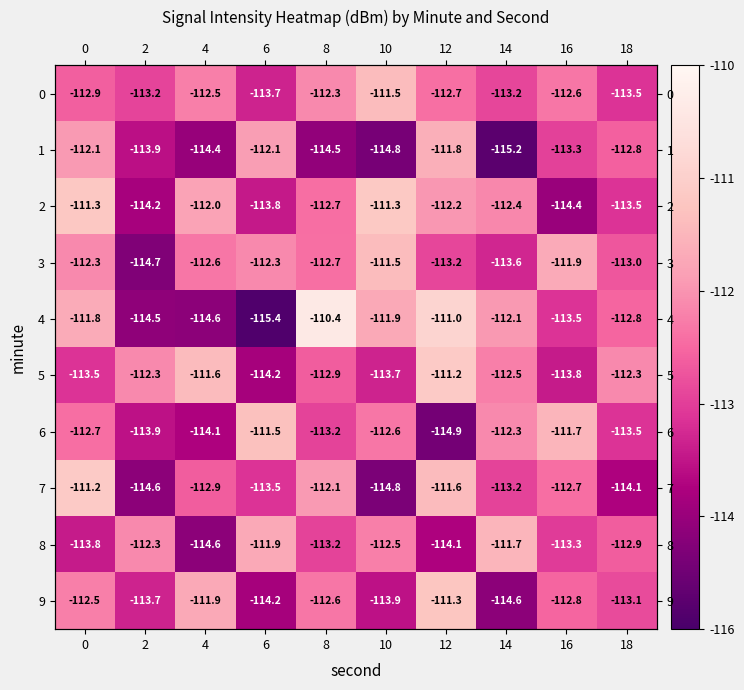

Which label corresponds to the smallest value in the chart?

6